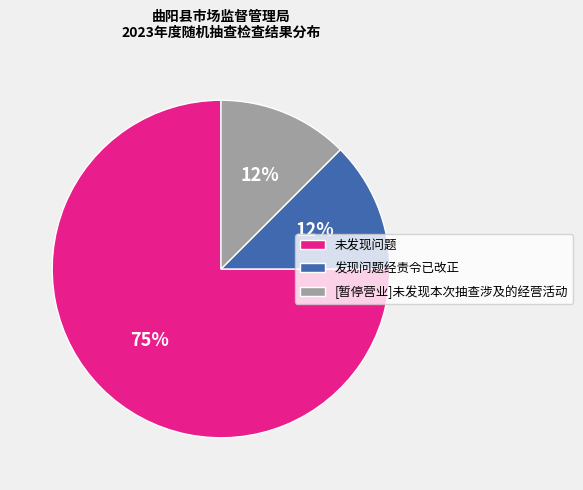

To the nearest percent, what is the average slice percentage?

33%